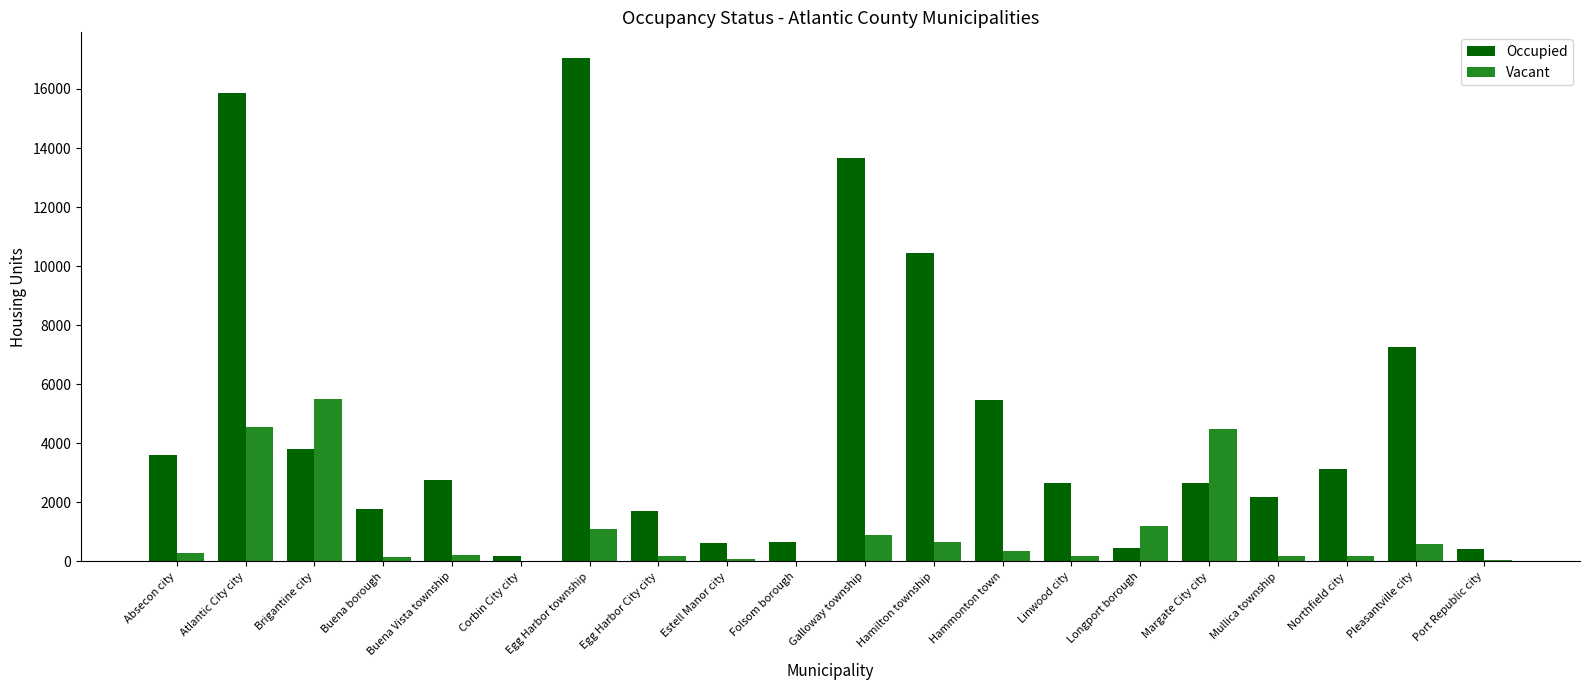

The Occupied series shows 409 at Port Republic city. True or false?

True